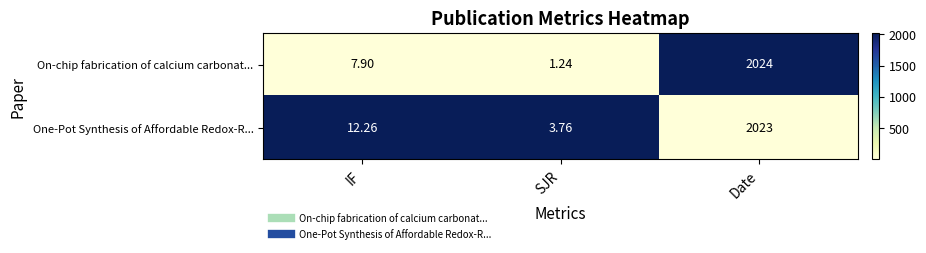

What is the difference between the highest and lowest values at IF?

4.4